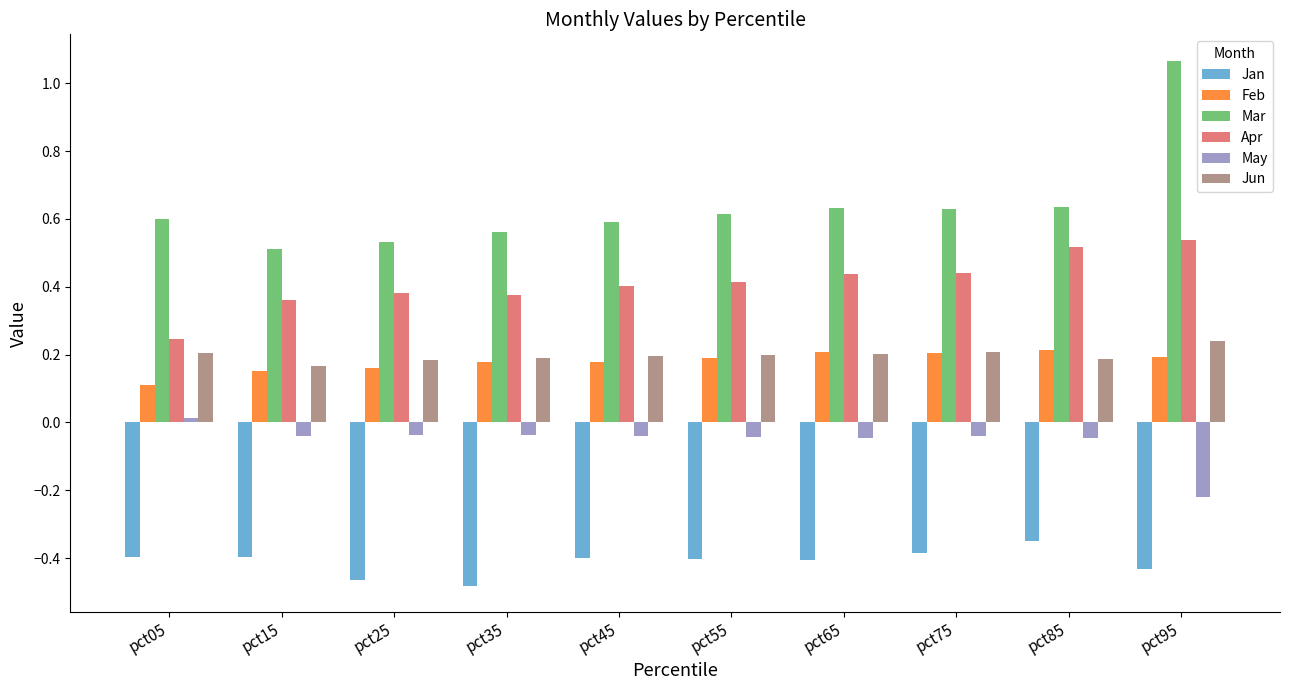

Which category has the highest value across all series?

pct95